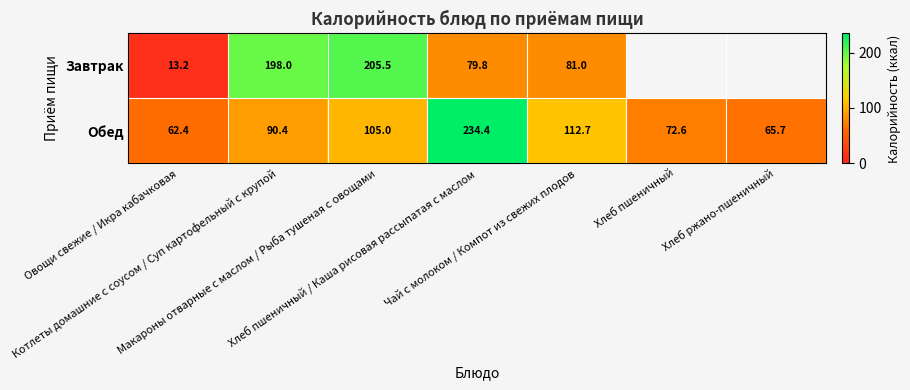

What is the highest value of the Обед series?

234.4